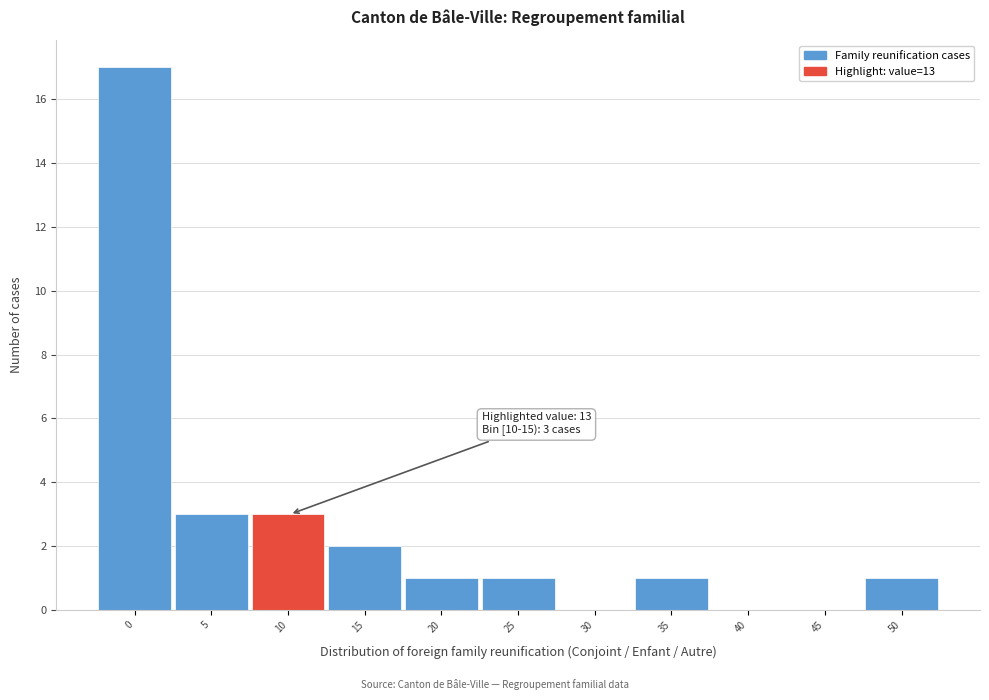

Reading left to right, list all the values displayed in this chart.

0=17	5=3	10=3	15=2	20=1	25=1	30=0	35=1	40=0	45=0	50=1